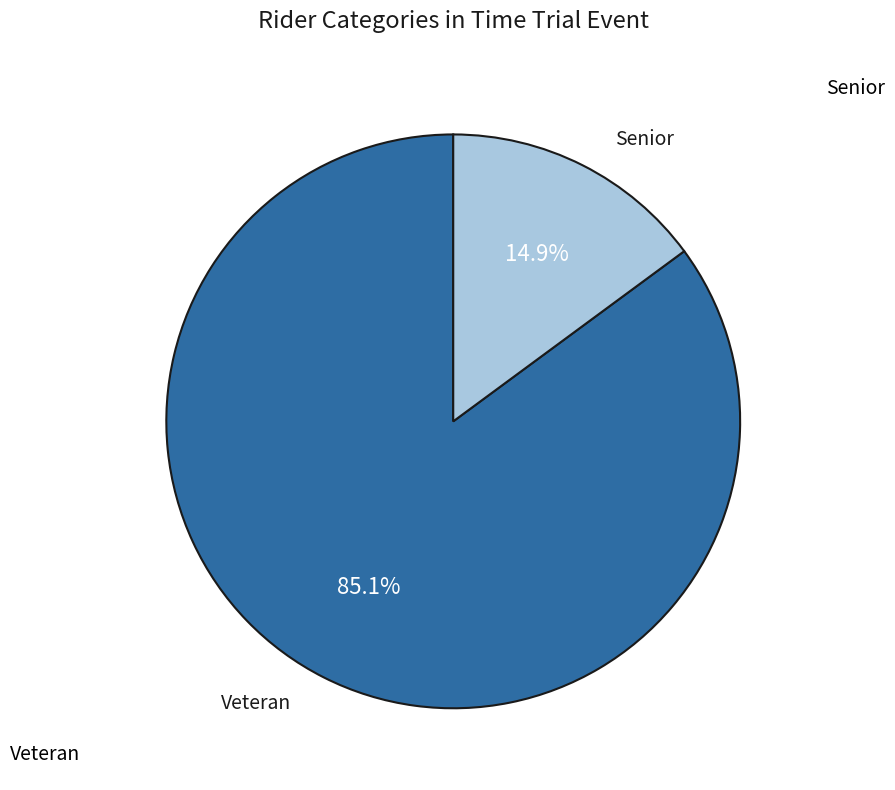

What is the smallest slice in the pie chart?

Senior